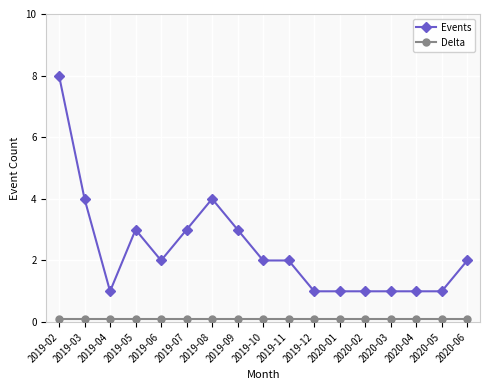

At how many categories does at least one series exceed 0?

17